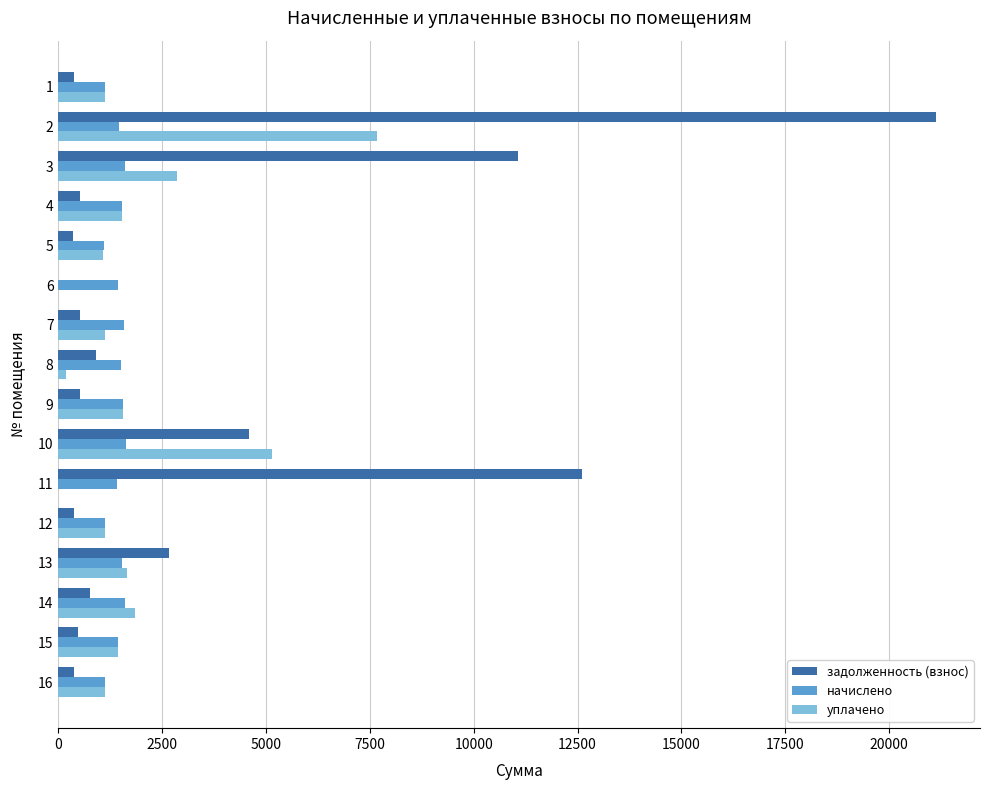

Where is уплачено nearest to the value 3839?

3